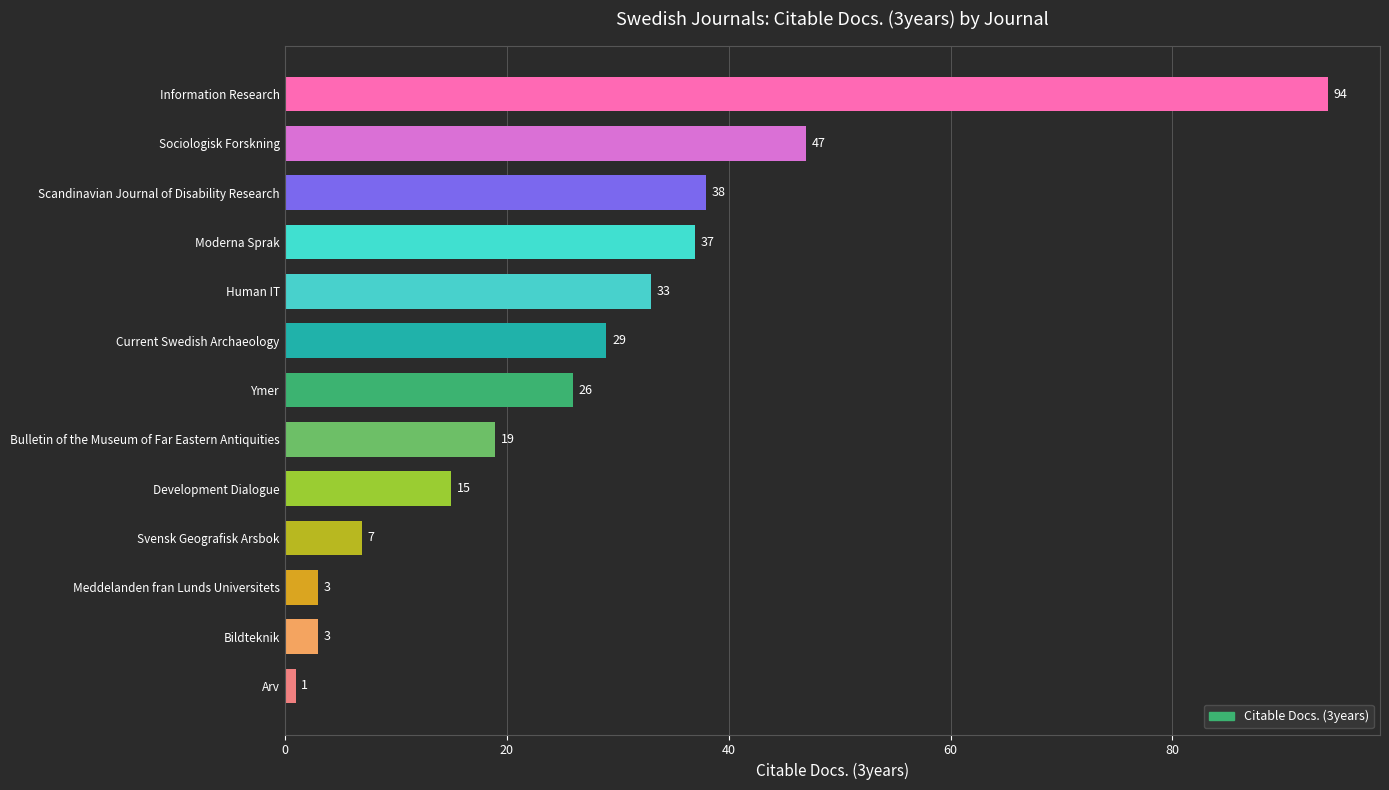

What is the difference between the maximum and minimum values?

93